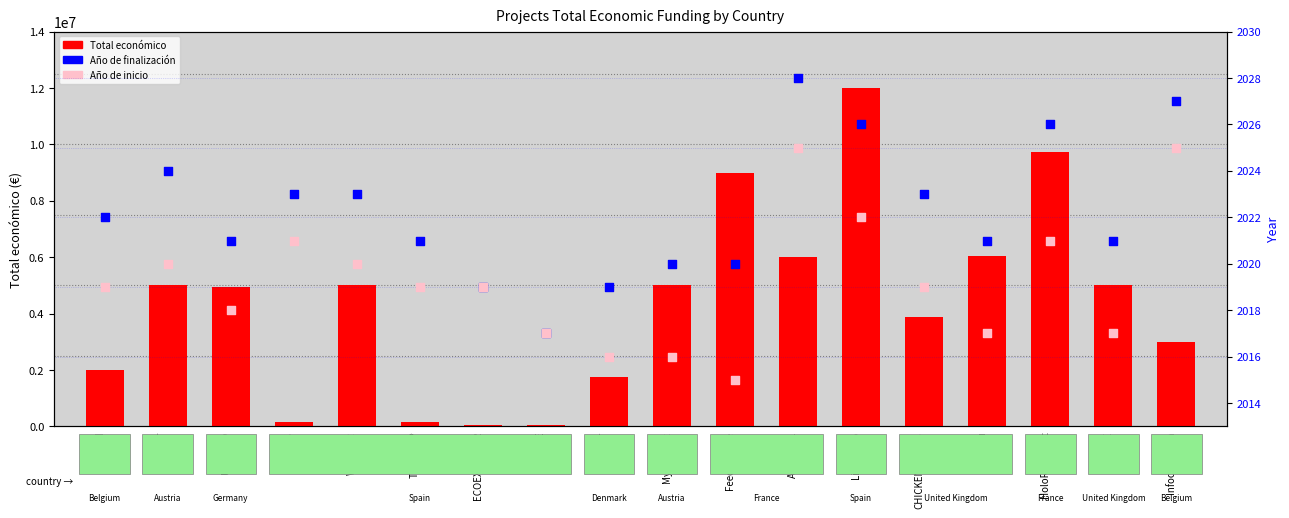

At how many categories does at least one series exceed 4648492?

10